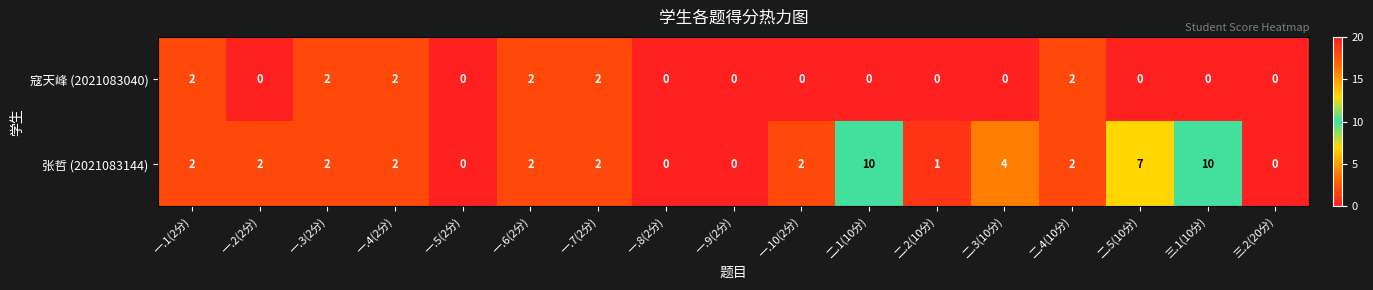

How many values in 张哲 (2021083144) are above zero?

13